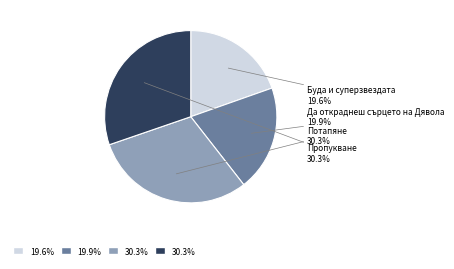

Does Пропукване represent more than half of the total?

No